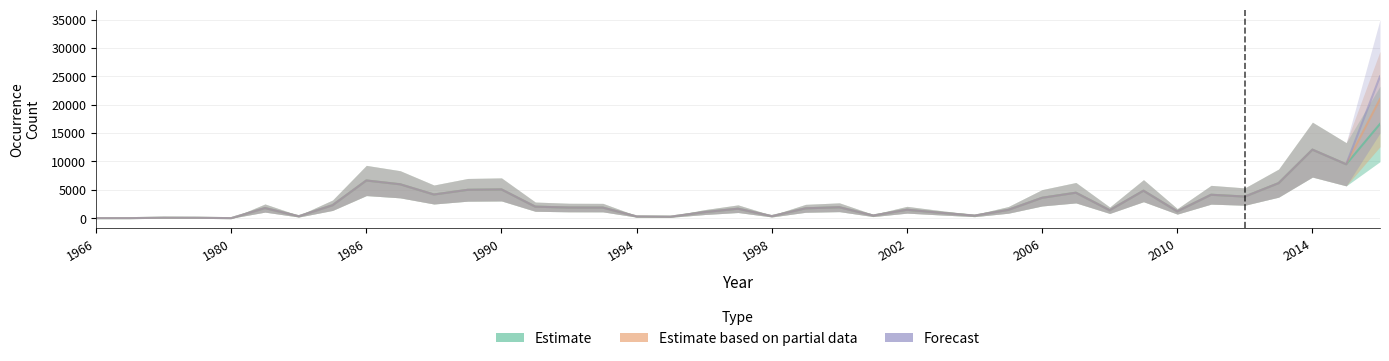

What is the difference between the maximum and second lowest values in the Estimate based on partial data series?

20995